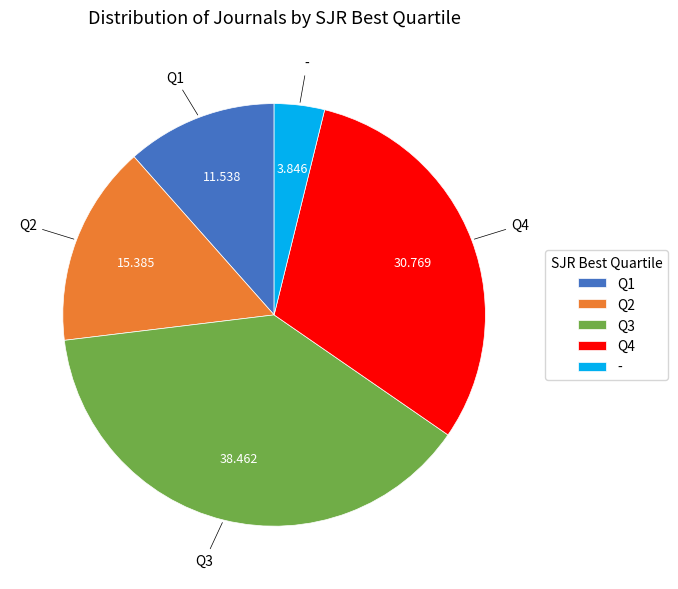

Is there a majority slice in this chart?

No